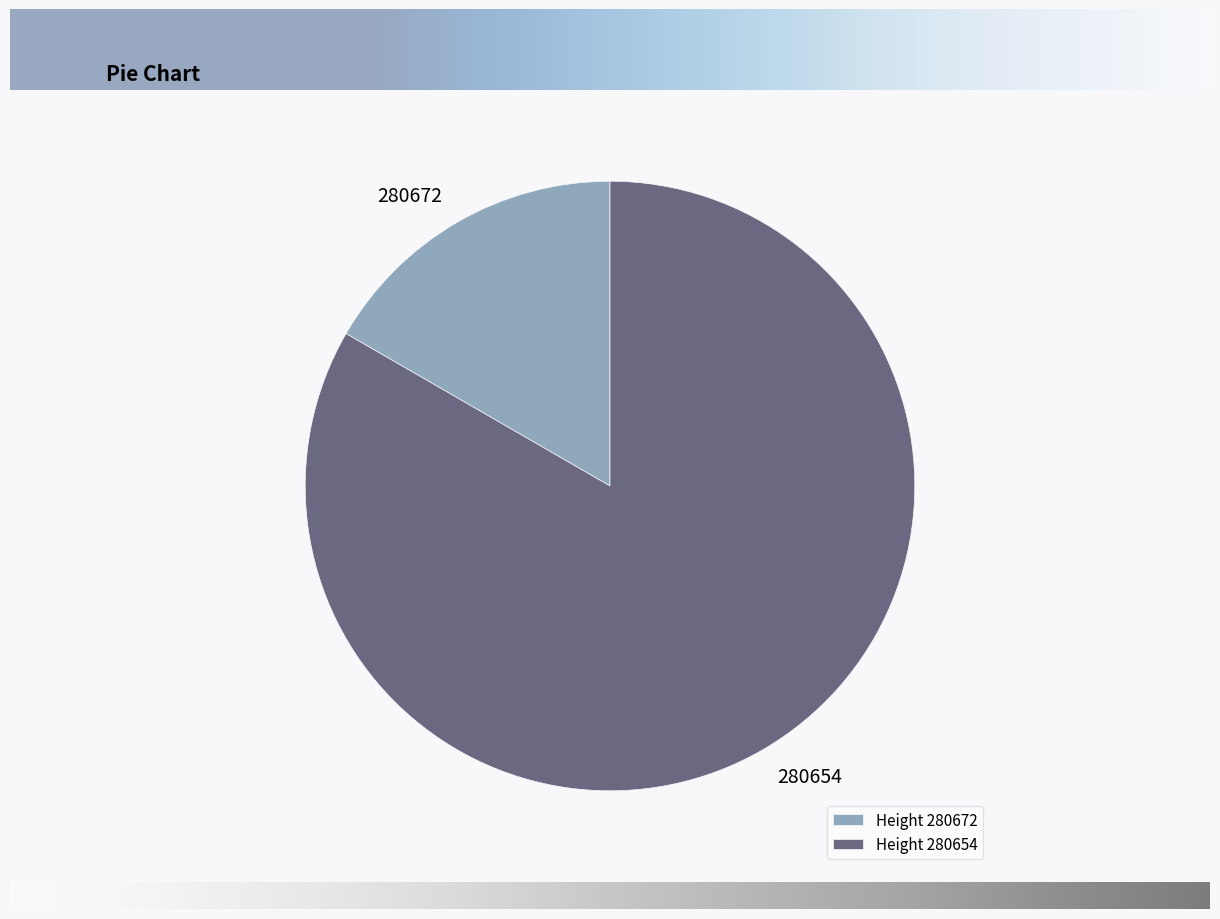

Rank the categories by value from lowest to highest.

Height 280672, Height 280654